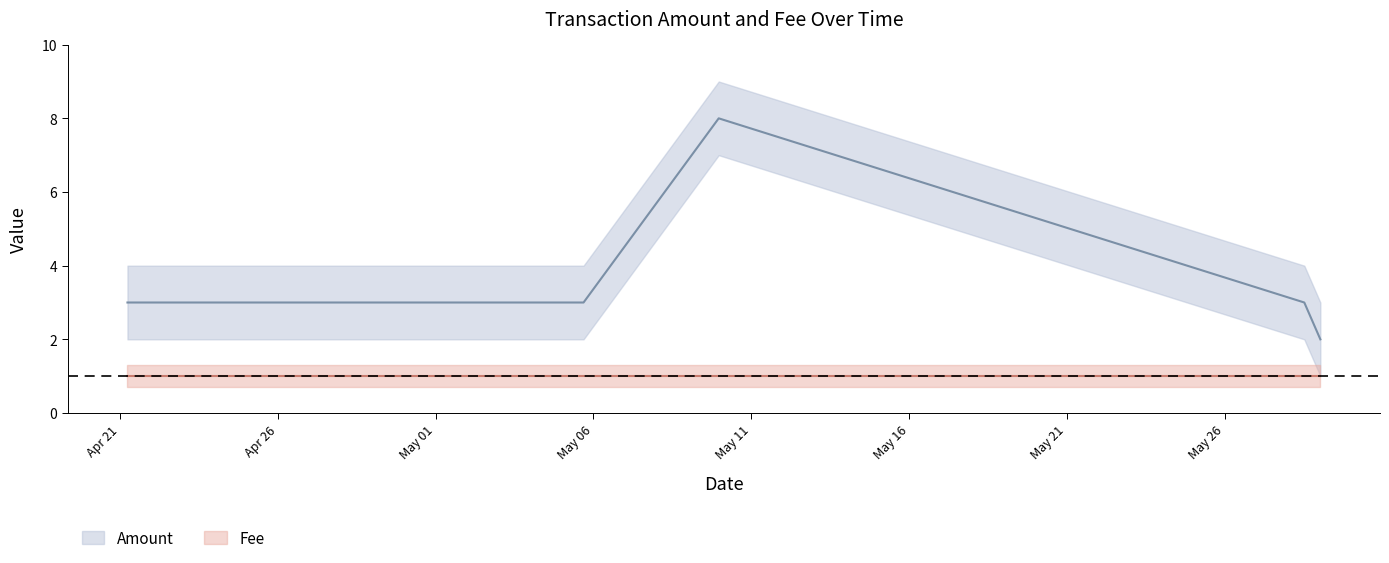

How many values in the Amount series exceed 3?

1